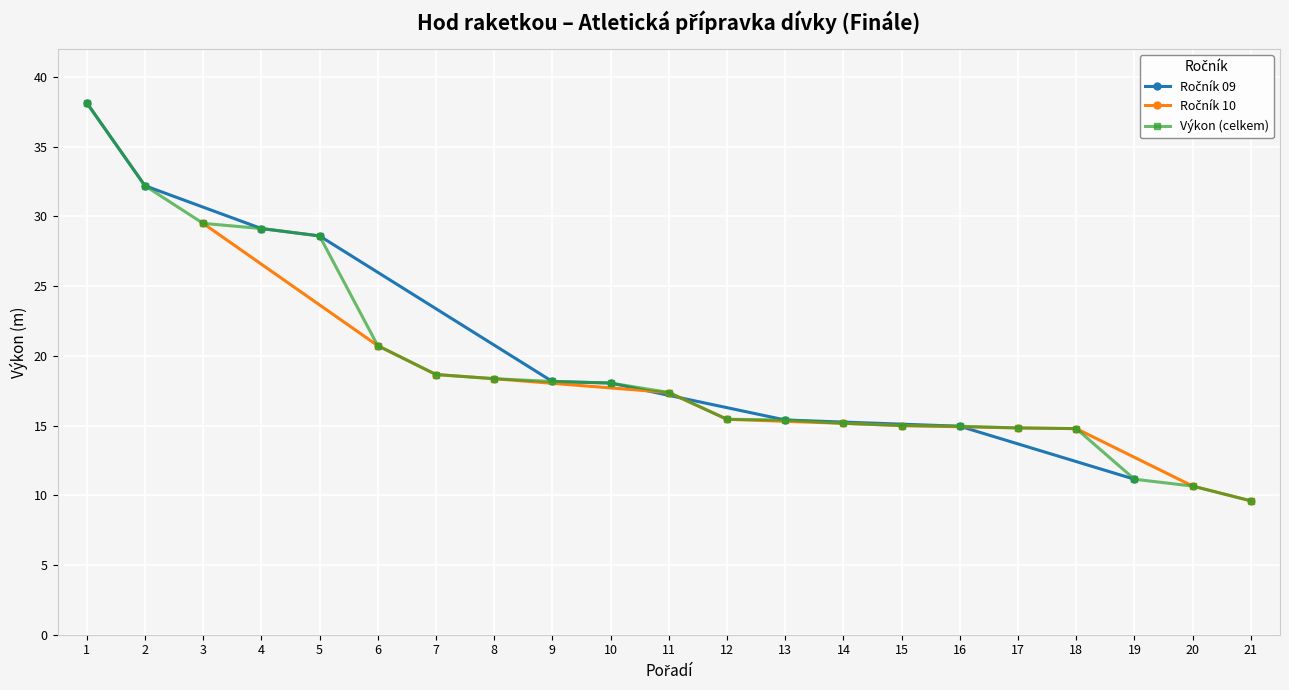

What is the minimum value for Výkon (celkem)?

9.6